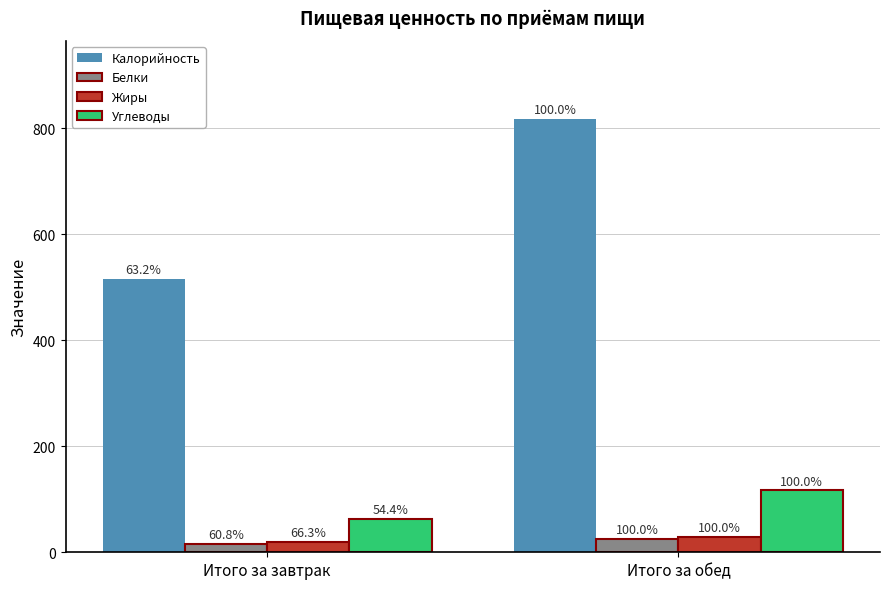

What position from the right is Итого за завтрак?

2